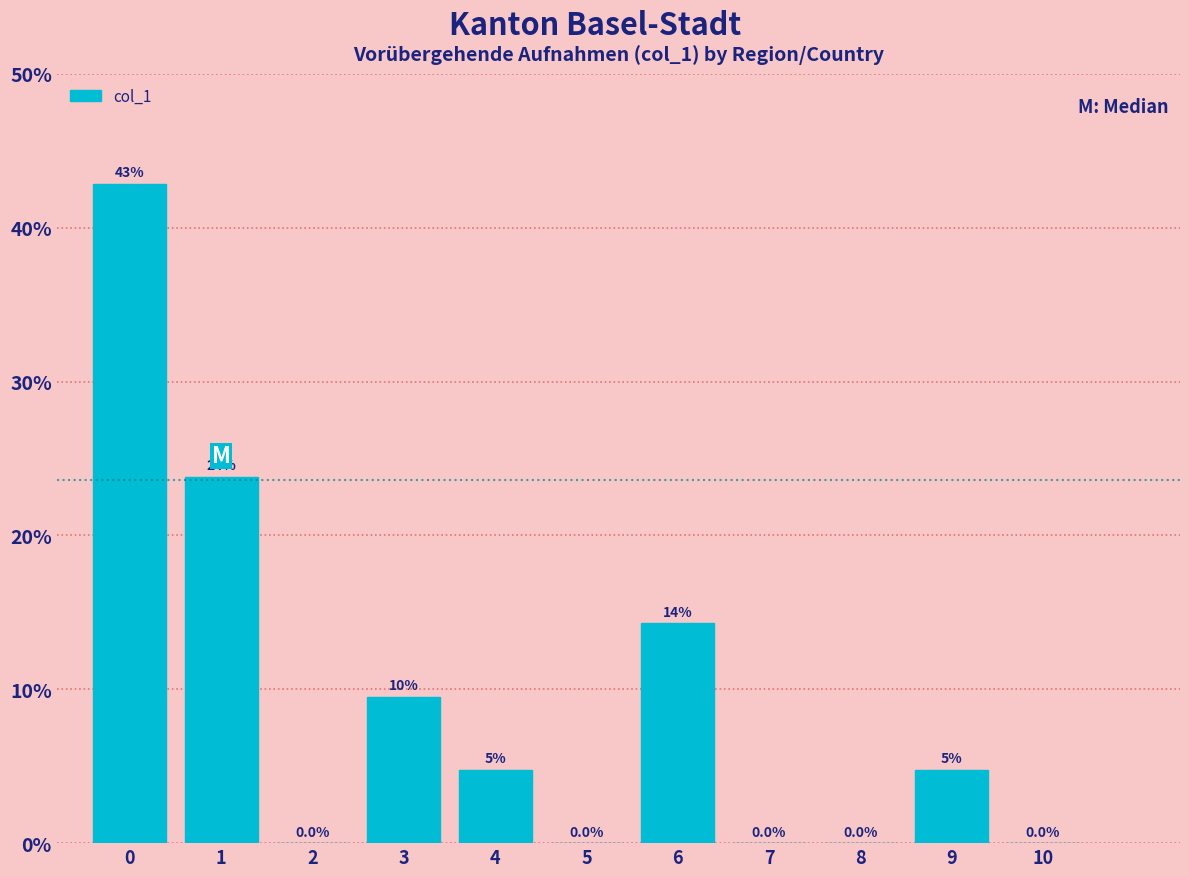

True or false: the data shows 12.9 at 2.

False